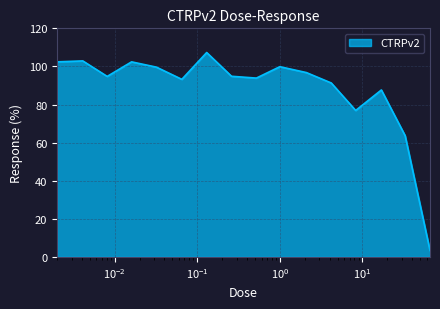

How many categories are shown in the chart?

16